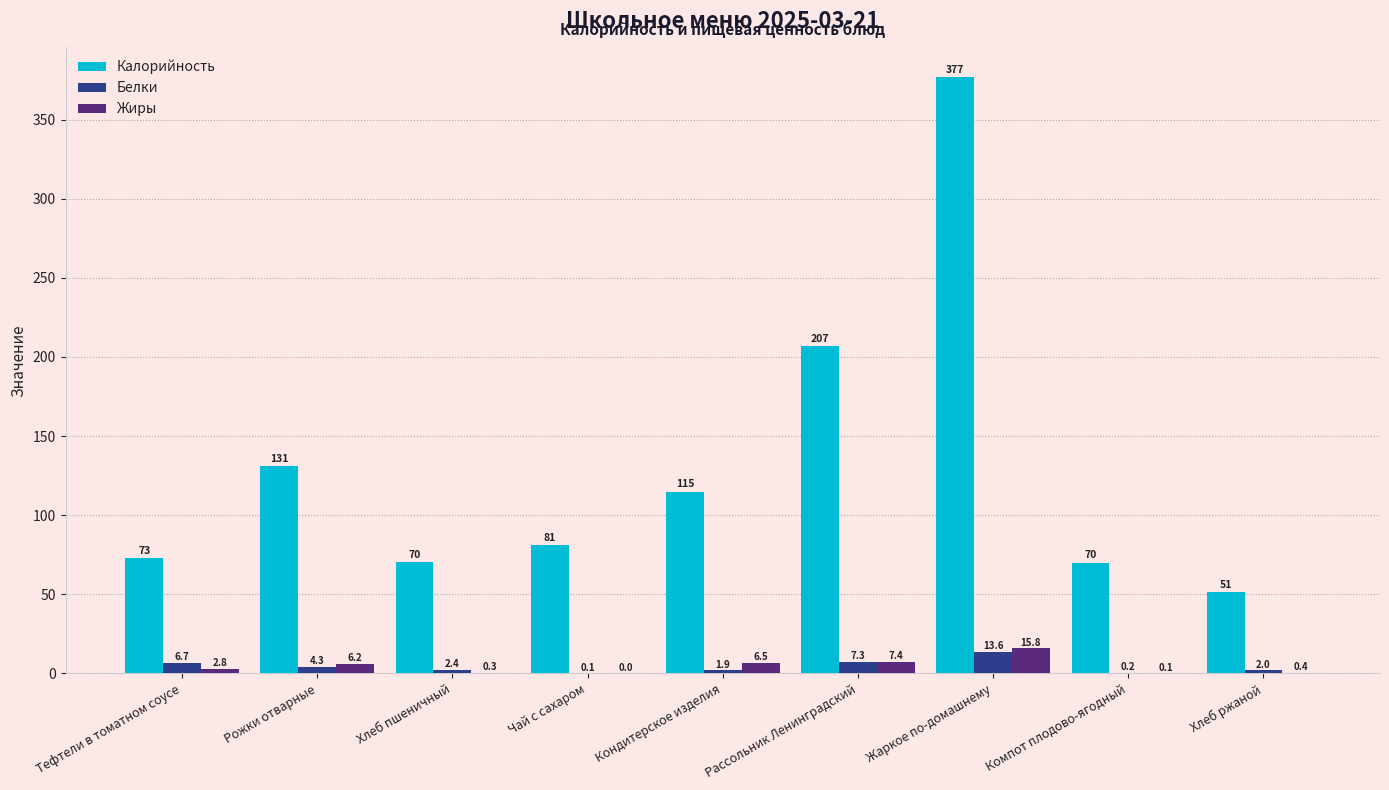

What is the maximum value for Белки?

13.6